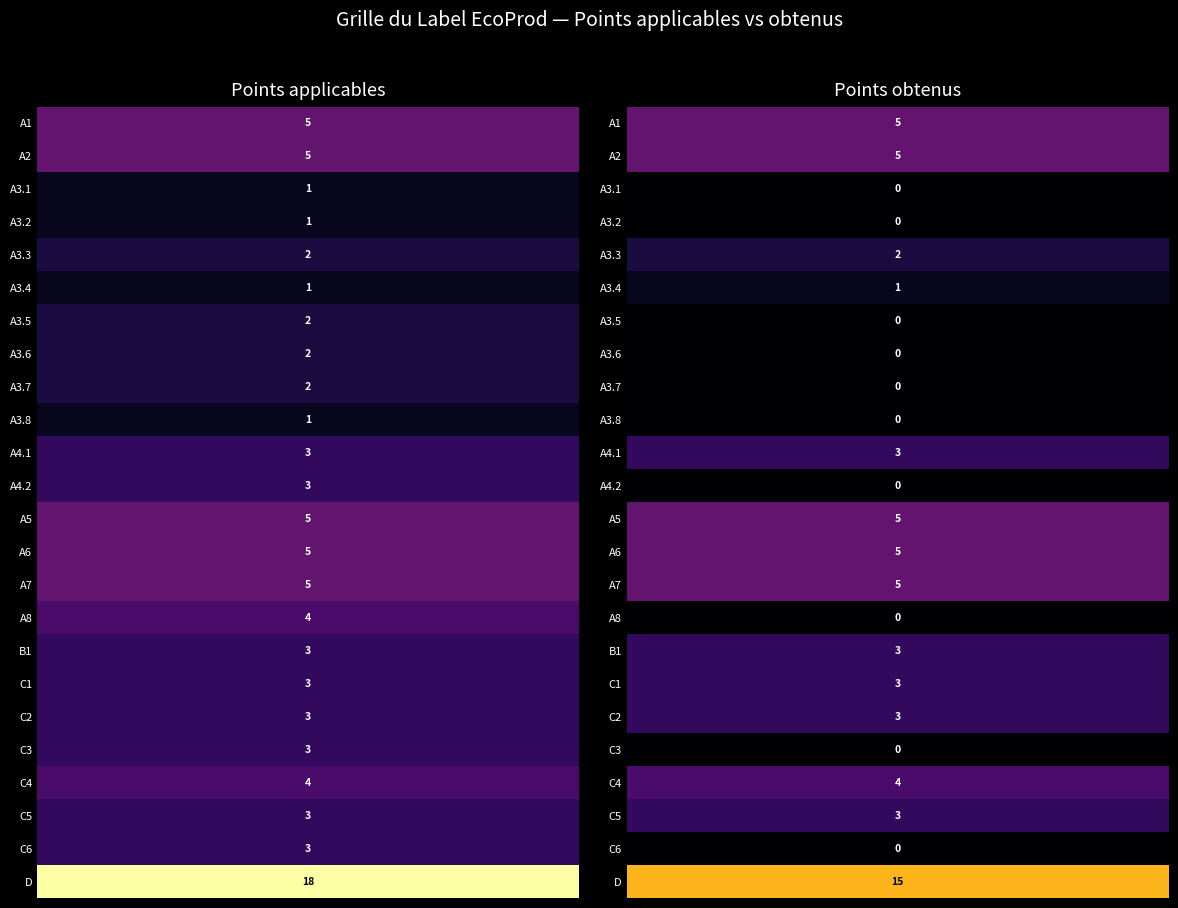

Count the number of categories in the chart.

2